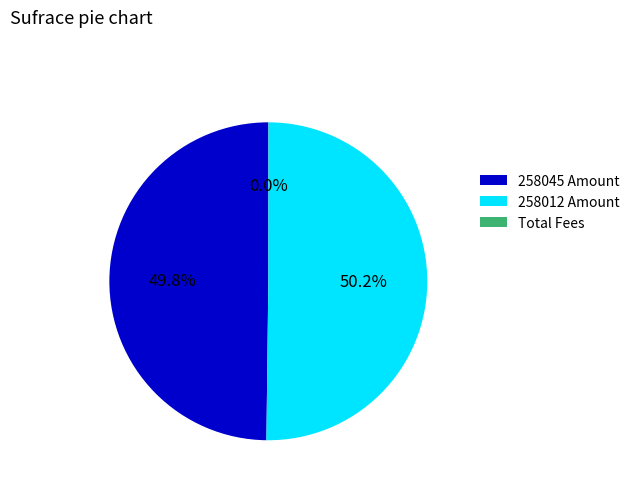

What is the majority slice?

258012 Amount